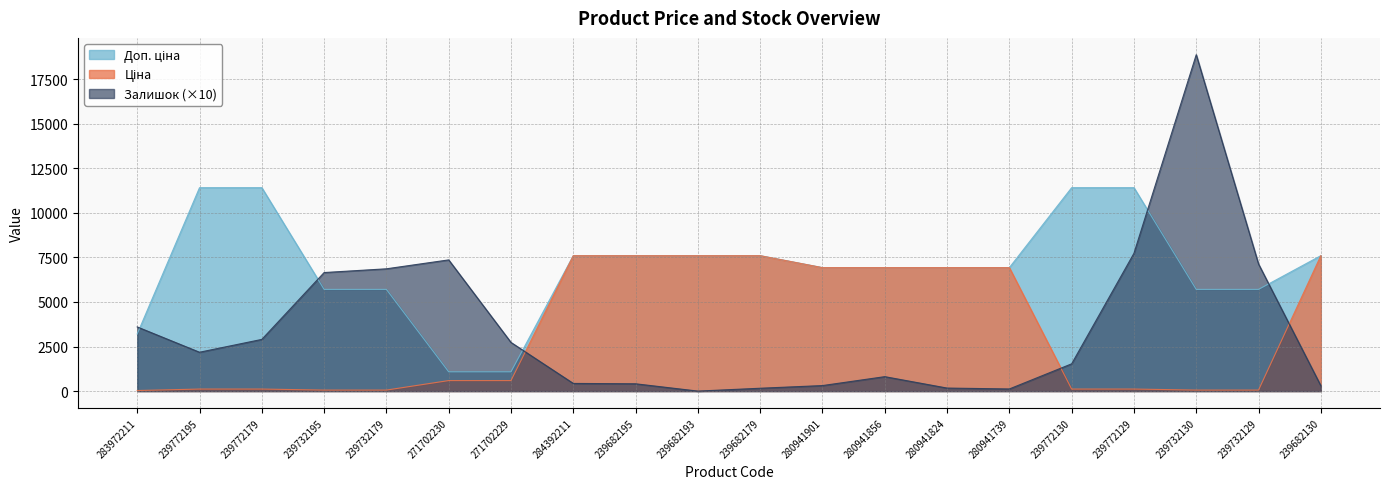

Reading left to right, list all the values displayed in this chart.

Ціна: 283972211=32.0	239772195=114.1	239772179=114.1	239732195=57.0	239732179=57.0	271702230=589.9	271702229=589.9	284392211=7596.5	239682195=7596.5	239682193=7596.5	239682179=7596.5	280941901=6925.7	280941856=6925.7	280941824=6925.7	280941739=6925.7	239772130=114.1	239772129=114.1	239732130=57.0	239732129=57.0	239682130=7596.5
Доп. ціна: 283972211=3205.0	239772195=11410.0	239772179=11410.0	239732195=5705.0	239732179=5705.0	271702230=1081.7	271702229=1081.7	284392211=7596.5	239682195=7596.5	239682193=7596.5	239682179=7596.5	280941901=6925.7	280941856=6925.7	280941824=6925.7	280941739=6925.7	239772130=11410.0	239772129=11410.0	239732130=5705.0	239732129=5705.0	239682130=7596.5
Залишок: 283972211=3600.0	239772195=2180.0	239772179=2900.0	239732195=6650.0	239732179=6860.0	271702230=7360.0	271702229=2730.0	284392211=430.0	239682195=410.0	239682193=0.0	239682179=160.0	280941901=310.0	280941856=810.0	280941824=170.0	280941739=120.0	239772130=1530.0	239772129=7730.0	239732130=18870.0	239732129=7130.0	239682130=300.0